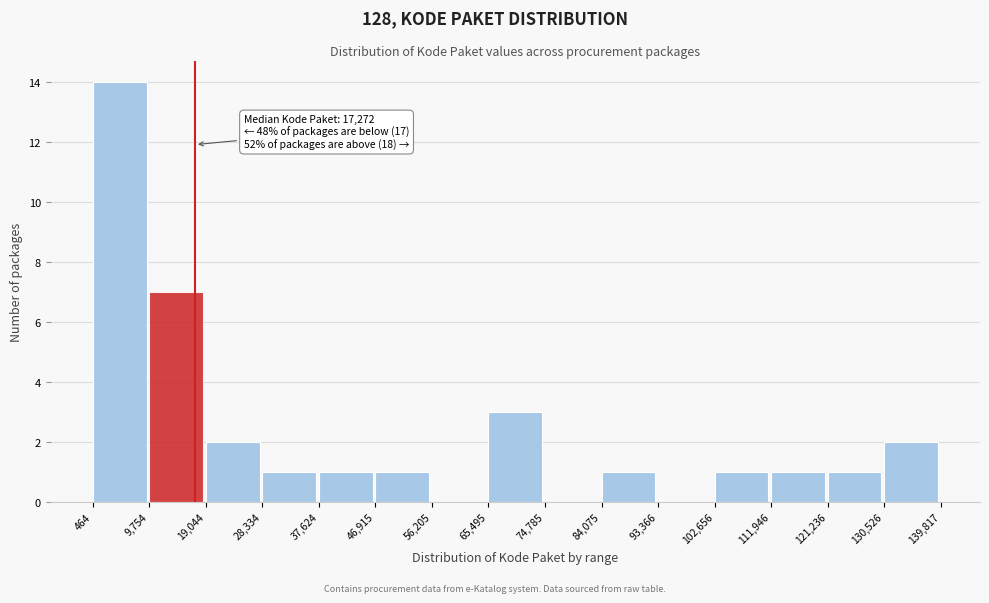

Over which range of the x-axis is the bar tallest?

464 to 9,754